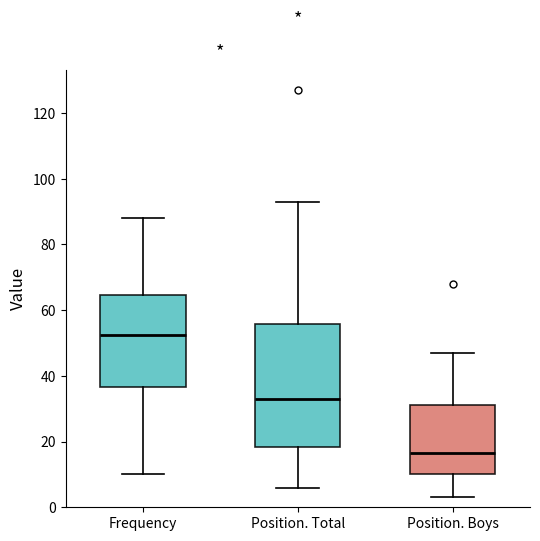

Where is the lower edge of the box for Frequency on the y-axis? The values are not printed on the chart, so give them approximately, as read against the axis.

36